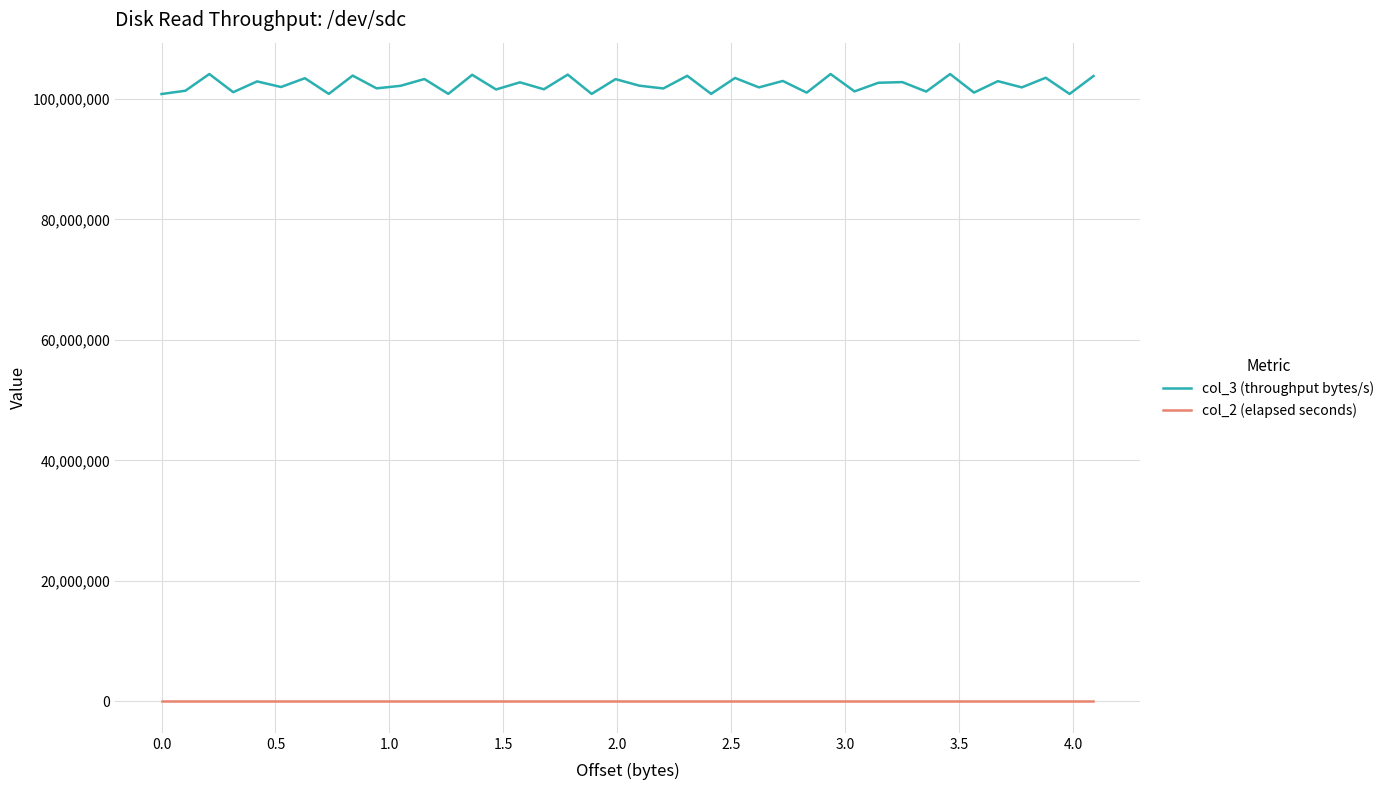

How many col_2 (elapsed seconds) values are between 1 and 2?

40